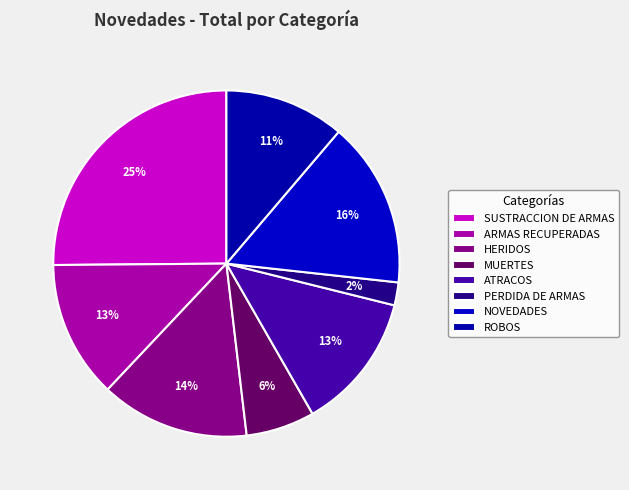

To the nearest percent, what portion does MUERTES represent?

6%